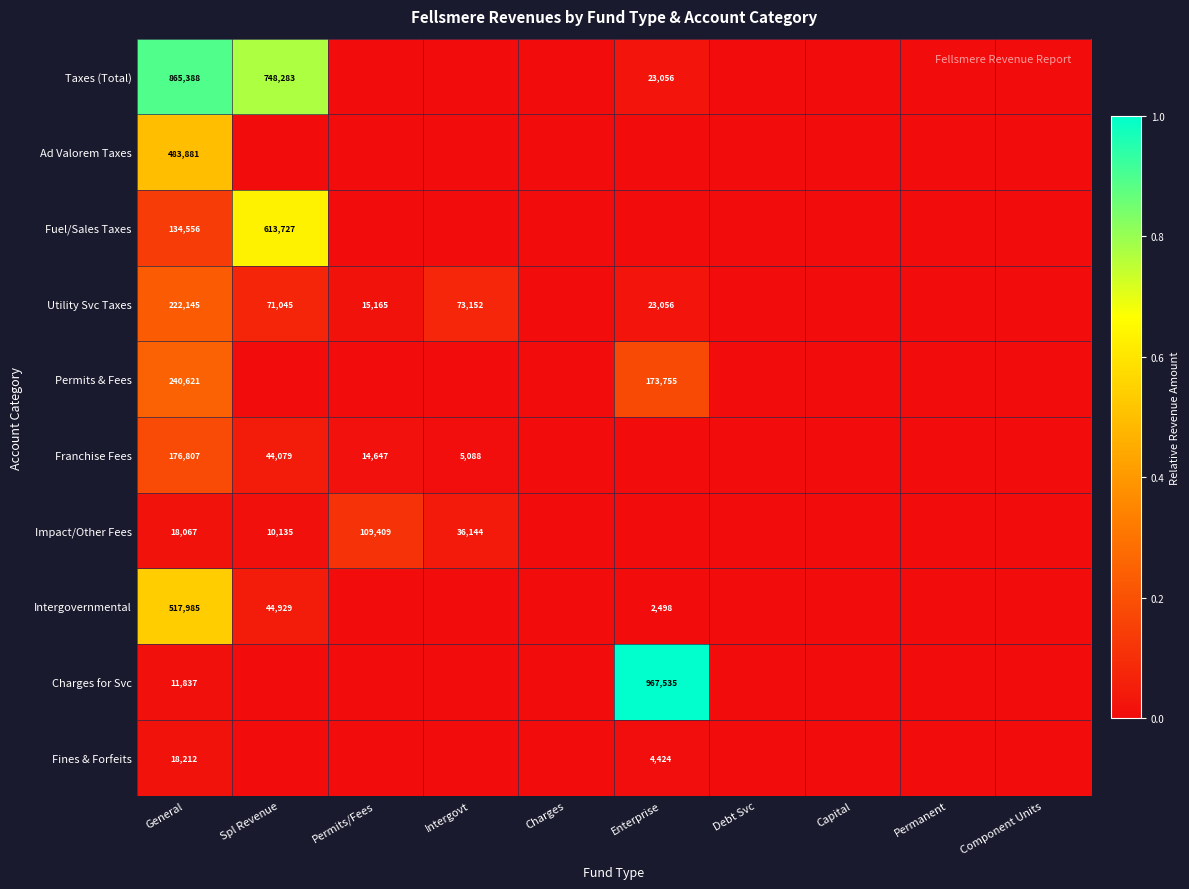

True or false: Taxes (Total) has a value of 23056 at Enterprise.

True